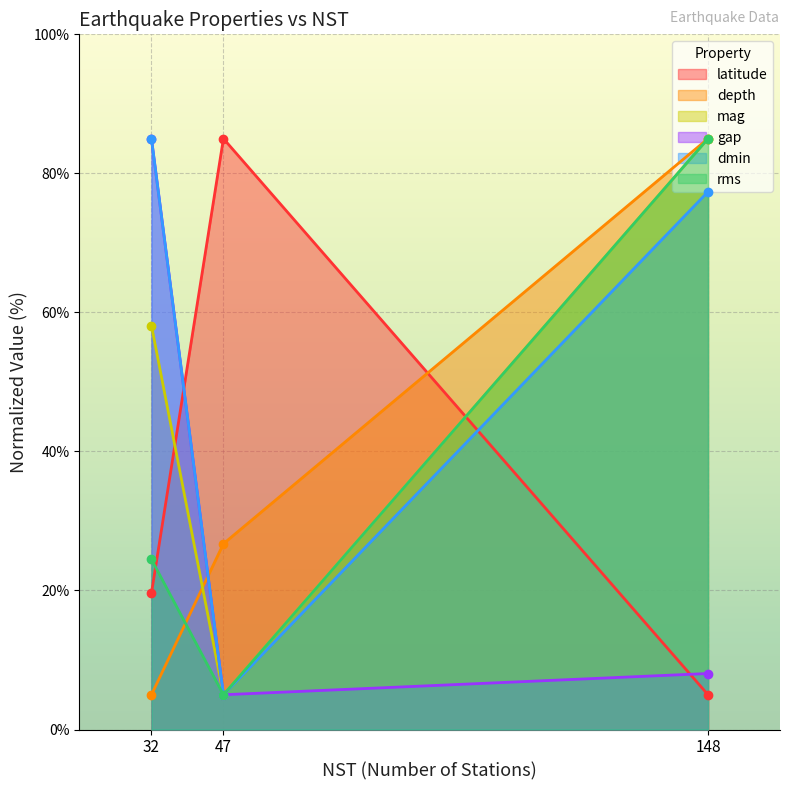

The value of dmin at 32 is 1.5. True or false?

False